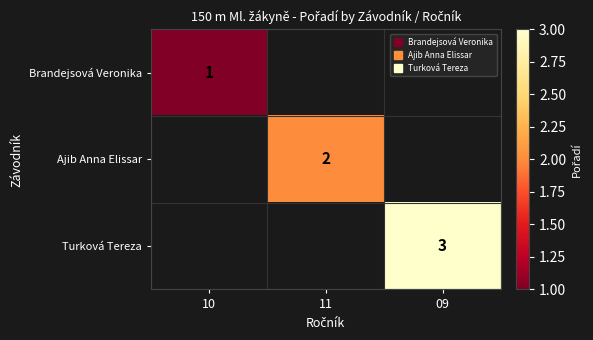

Is the value of Brandejsová Veronika at 11 greater than the value of Ajib Anna Elissar at 10?

No